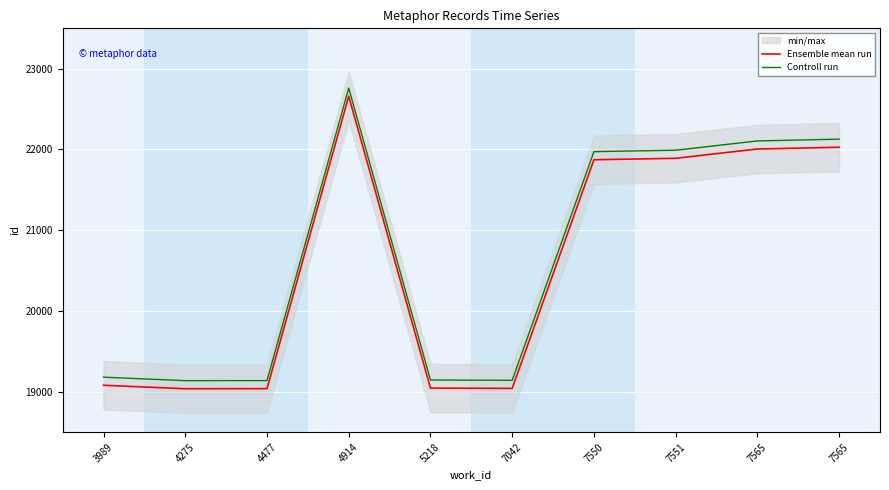

The Ensemble mean run series shows 22028 at 7565. True or false?

True